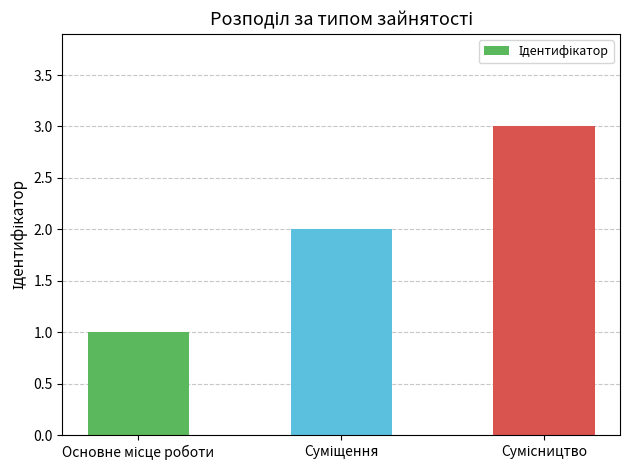

What is the difference between the maximum and second lowest values?

1